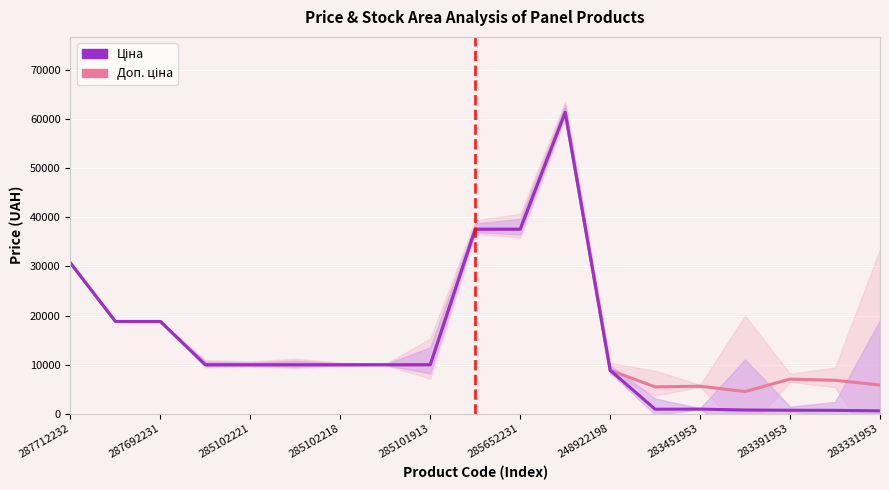

Reading right to left, list all the values displayed in this chart.

Доп. ціна: 5843.9	6809.8	7051.3	4513.3	5607.2	5462.3	8856.7	61434.3	37593.6	37593.6	9975.0	9975.0	9975.0	9975.0	9975.0	9975.0	18796.8	18796.8	30717.1
Ціна: 584.4	681.0	705.1	752.2	934.5	910.4	8856.7	61434.3	37593.6	37593.6	9975.0	9975.0	9975.0	9975.0	9975.0	9975.0	18796.8	18796.8	30717.1